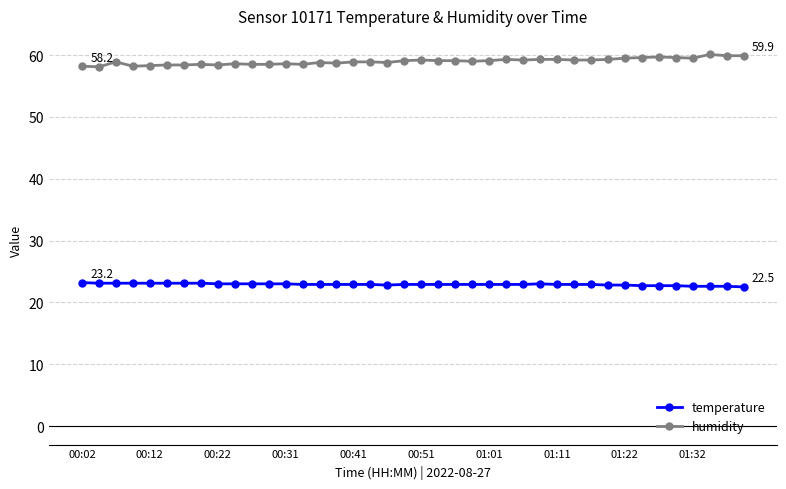

What is the sum of all temperature values?

916.1